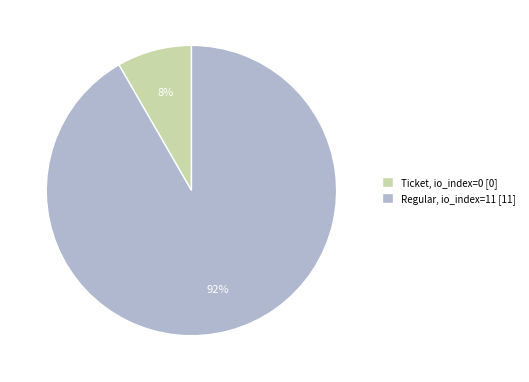

Count the number of slices in the pie.

2